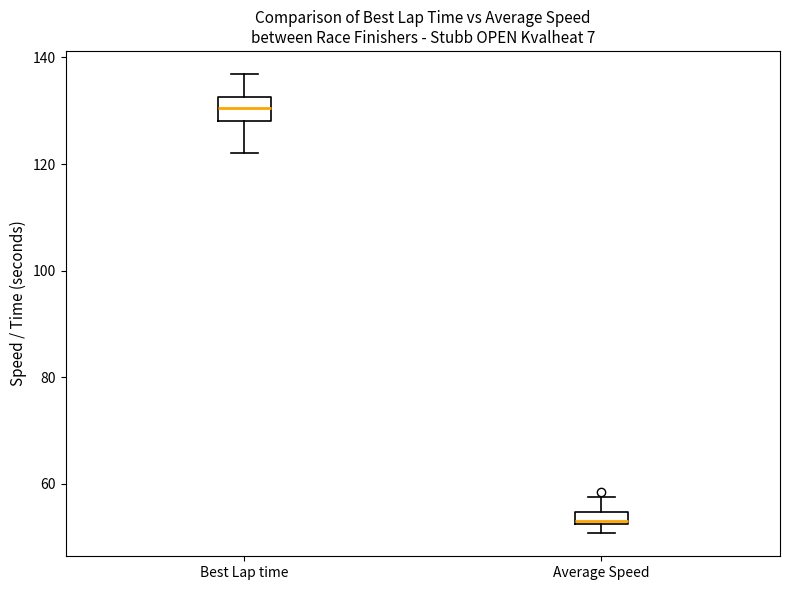

Where is the upper edge of the box for Best Lap time on the y-axis? The values are not printed on the chart, so give them approximately, as read against the axis.

132